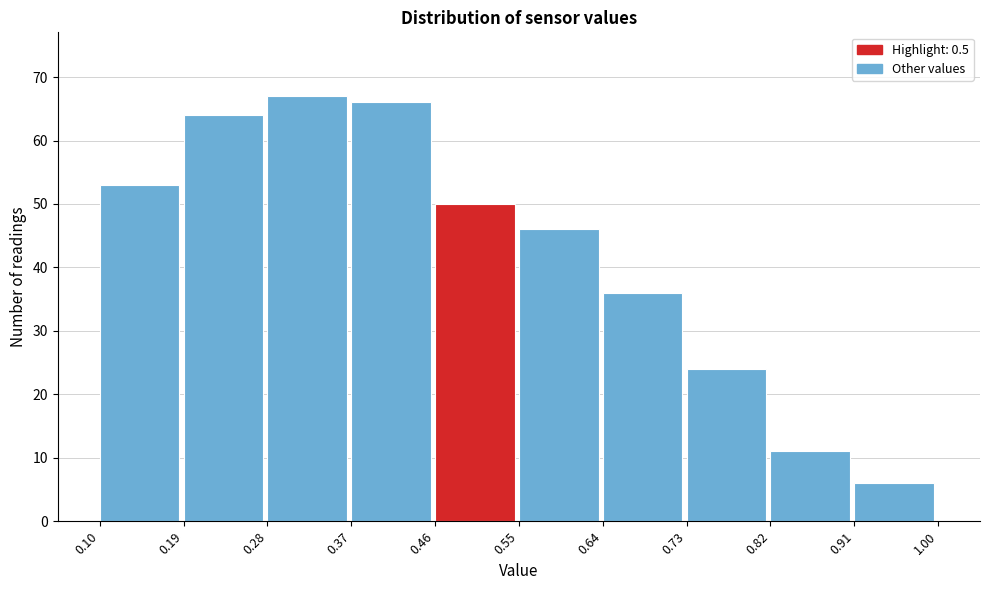

What is the height of the bar covering 0.19 to 0.28 on the x-axis? The values are not printed on the chart, so give them approximately, as read against the axis.

64